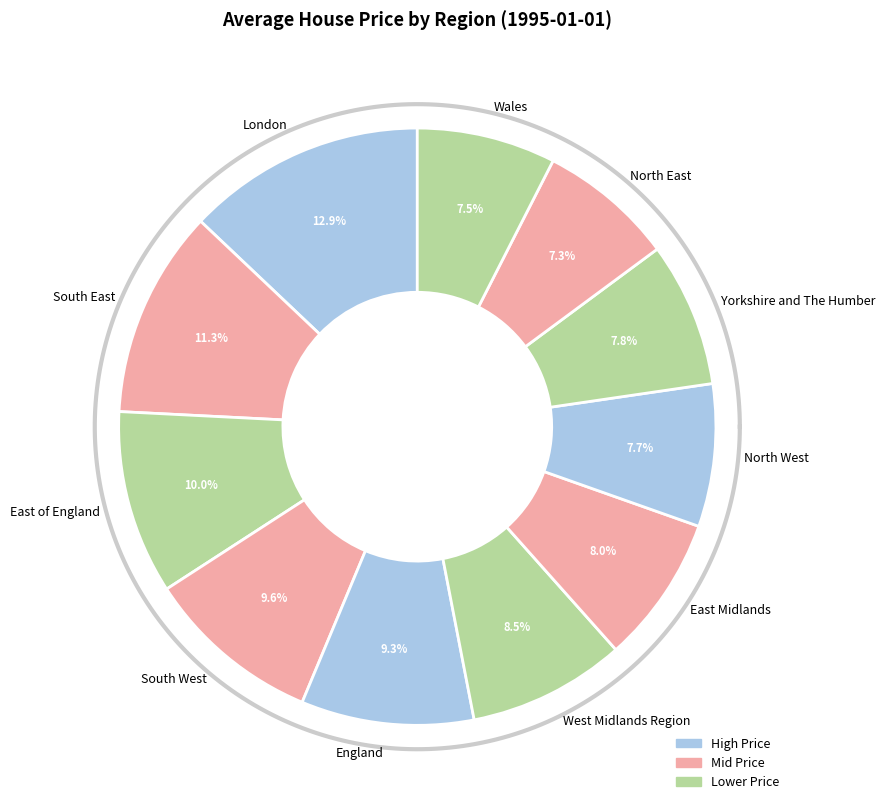

Is it true that North East is 15% of the pie?

False